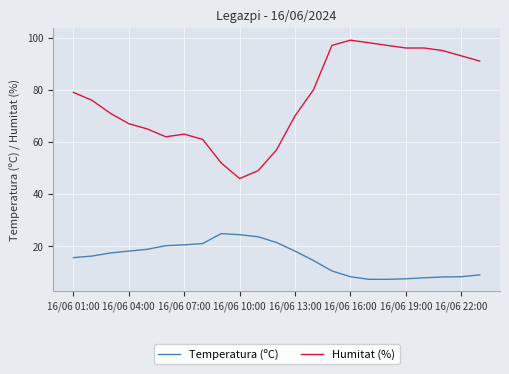

Which series has the largest total across all categories?

Humitat (%)